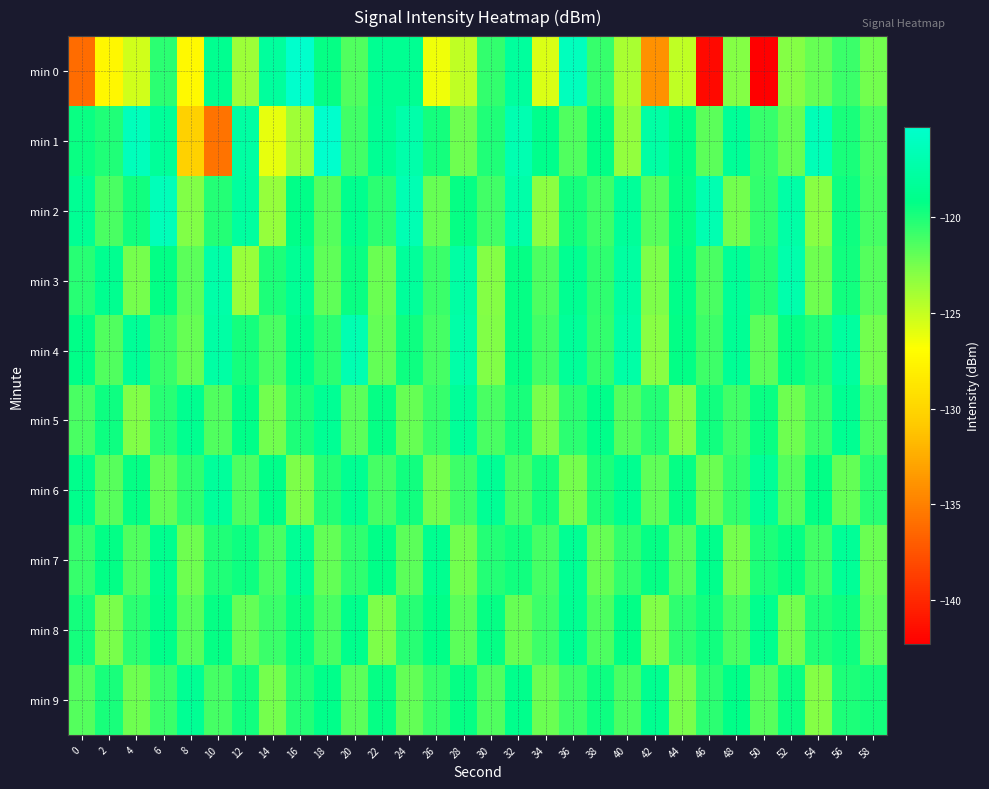

Reading left to right, extract all data points from this chart.

min 0: 0=-136.1	2=-127.5	4=-125.3	6=-120.4	8=-127.2	10=-118.7	12=-123.7	14=-117.9	16=-115.3	18=-119.3	20=-121.5	22=-118.6	24=-118.6	26=-126.4	28=-124.8	30=-120.7	32=-117.9	34=-125.7	36=-116.1	38=-120.7	40=-124.1	42=-134.0	44=-124.8	46=-141.7	48=-122.9	50=-142.3	52=-122.9	54=-122.1	56=-120.8	58=-122.4
min 1: 0=-119.5	2=-120.1	4=-116.3	6=-118.2	8=-130.3	10=-135.7	12=-117.7	14=-126.1	16=-123.8	18=-115.4	20=-121.0	22=-118.5	24=-117.2	26=-119.8	28=-122.3	30=-120.1	32=-116.8	34=-118.9	36=-121.5	38=-119.2	40=-123.4	42=-117.6	44=-119.1	46=-121.8	48=-118.3	50=-120.7	52=-122.1	54=-116.5	56=-119.9	58=-121.2
min 2: 0=-118.5	2=-121.3	4=-119.7	6=-116.4	8=-122.8	10=-120.2	12=-117.9	14=-123.5	16=-119.1	18=-121.6	20=-118.8	22=-120.4	24=-116.7	26=-122.1	28=-119.4	30=-121.0	32=-117.3	34=-123.2	36=-119.8	38=-120.9	40=-118.2	42=-121.7	44=-119.3	46=-116.8	48=-122.4	50=-120.6	52=-117.5	54=-123.0	56=-119.6	58=-121.1
min 3: 0=-120.3	2=-118.7	4=-122.5	6=-119.2	8=-121.8	10=-117.4	12=-123.6	14=-120.0	16=-118.4	18=-121.9	20=-119.5	22=-122.2	24=-118.1	26=-120.8	28=-117.6	30=-122.9	32=-119.3	34=-121.4	36=-118.6	38=-120.5	40=-117.8	42=-122.7	44=-119.0	46=-121.3	48=-118.3	50=-120.2	52=-117.1	54=-122.3	56=-119.7	58=-121.6
min 4: 0=-119.1	2=-121.5	4=-118.3	6=-120.7	8=-122.1	10=-117.6	12=-119.8	14=-121.2	16=-118.9	18=-120.4	20=-116.8	22=-122.0	24=-119.6	26=-121.1	28=-117.3	30=-122.8	32=-119.4	34=-121.0	36=-118.2	38=-120.6	40=-117.5	42=-123.0	44=-119.2	46=-120.9	48=-118.4	50=-121.8	52=-119.3	54=-120.1	56=-117.9	58=-122.4
min 5: 0=-121.2	2=-119.6	4=-122.8	6=-120.3	8=-118.7	10=-121.5	12=-119.1	14=-122.4	16=-120.0	18=-118.5	20=-121.8	22=-119.4	24=-122.1	26=-120.7	28=-118.2	30=-121.3	32=-119.9	34=-122.6	36=-120.4	38=-119.0	40=-121.6	42=-120.2	44=-122.9	46=-119.7	48=-121.0	50=-119.5	52=-122.3	54=-120.8	56=-118.6	58=-121.4
min 6: 0=-118.9	2=-121.7	4=-119.3	6=-122.0	8=-120.5	10=-118.1	12=-121.4	14=-119.0	16=-122.7	18=-120.2	20=-118.6	22=-121.1	24=-119.7	26=-122.4	28=-120.9	30=-118.4	32=-121.2	34=-119.8	36=-122.5	38=-120.0	40=-118.7	42=-121.9	44=-119.4	46=-122.2	48=-120.6	50=-118.3	52=-121.6	54=-119.2	56=-122.0	58=-120.3
min 7: 0=-120.7	2=-119.2	4=-121.5	6=-118.8	8=-122.3	10=-120.1	12=-119.6	14=-121.3	16=-118.4	18=-122.0	20=-120.5	22=-119.1	24=-121.8	26=-118.7	28=-122.4	30=-120.2	32=-119.7	34=-121.1	36=-118.5	38=-122.1	40=-120.6	42=-119.3	44=-121.7	46=-118.9	48=-122.5	50=-120.0	52=-119.4	54=-121.0	56=-118.3	58=-122.2
min 8: 0=-119.8	2=-122.6	4=-120.4	6=-119.0	8=-121.7	10=-119.3	12=-122.0	14=-120.8	16=-119.5	18=-121.2	20=-118.9	22=-122.7	24=-120.3	26=-119.1	28=-121.8	30=-119.4	32=-122.1	34=-120.9	36=-118.6	38=-121.4	40=-119.2	42=-122.8	44=-120.5	46=-119.7	48=-121.3	50=-118.8	52=-122.4	54=-120.1	56=-119.6	58=-121.9
min 9: 0=-121.6	2=-119.9	4=-122.3	6=-120.8	8=-118.5	10=-121.1	12=-119.7	14=-122.5	16=-120.2	18=-119.0	20=-121.8	22=-119.3	24=-122.0	26=-120.7	28=-119.4	30=-121.5	32=-118.9	34=-122.2	36=-120.9	38=-119.6	40=-121.3	42=-118.7	44=-122.6	46=-120.4	48=-119.1	50=-121.7	52=-119.5	54=-122.9	56=-120.0	58=-119.8